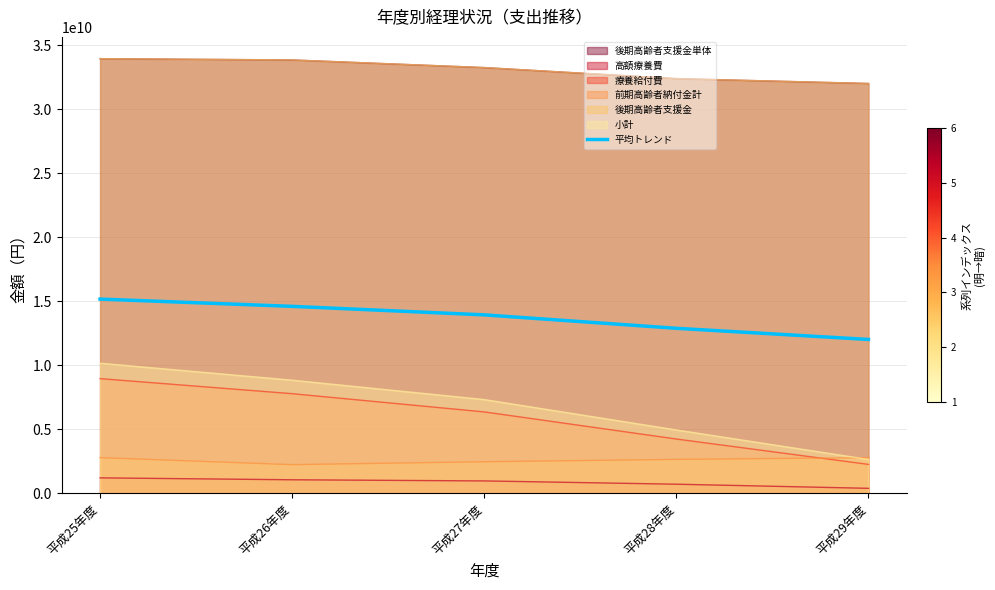

What is the sum of all values?

68629530389.0